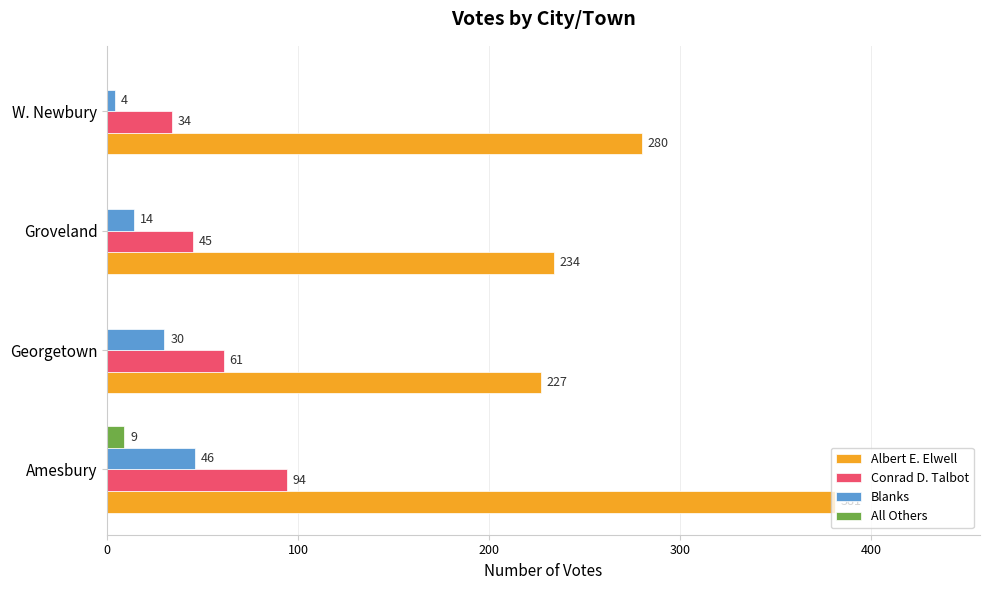

The Conrad D. Talbot series shows 61 at Georgetown. True or false?

True